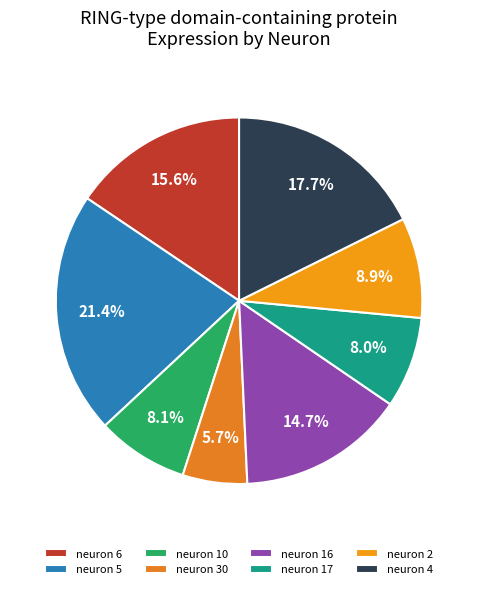

What portion of the pie excludes neuron 16?

85.3%